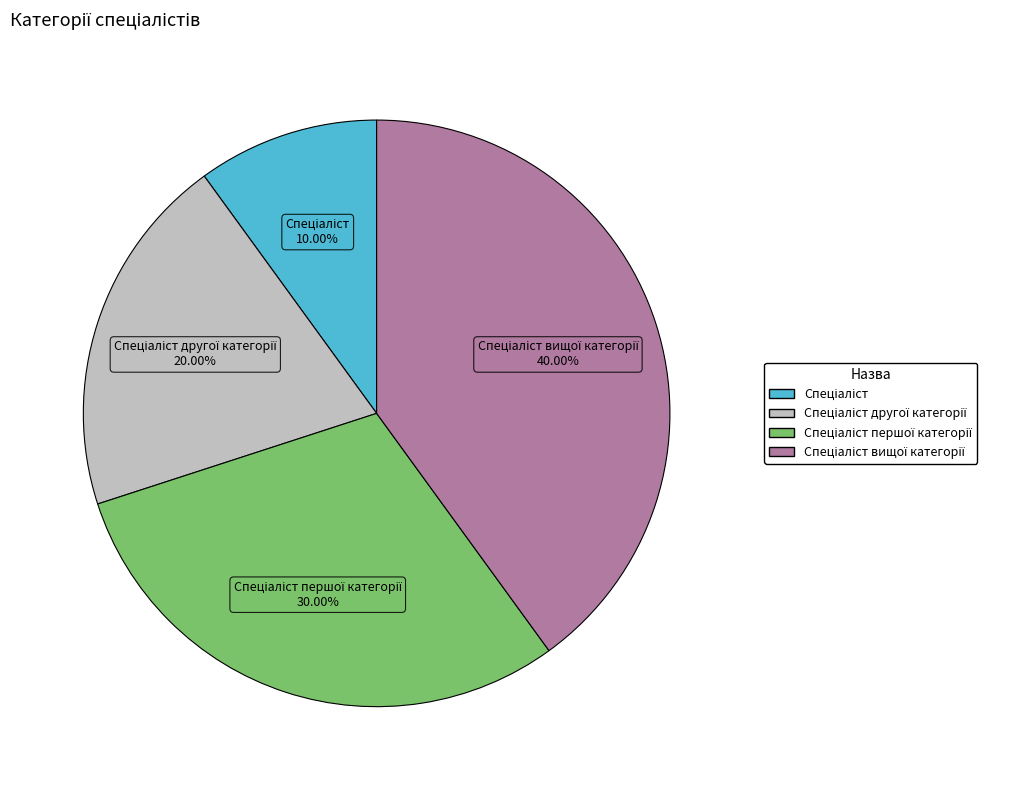

Is there any slice that represents more than half of the pie?

No